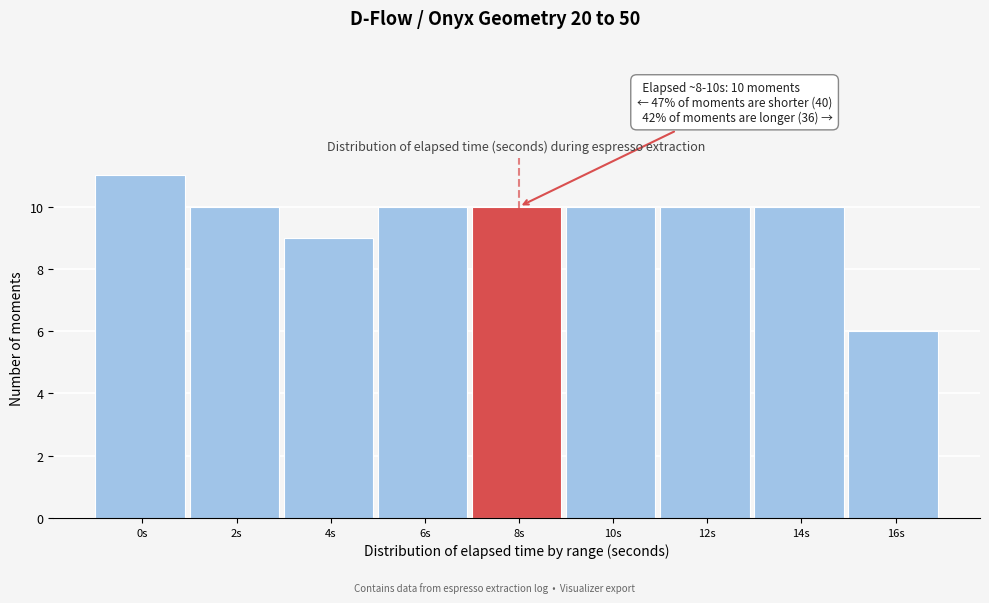

Reading left to right, list all the values displayed in this chart.

0s=11	2s=10	4s=9	6s=10	8s=10	10s=10	12s=10	14s=10	16s=6